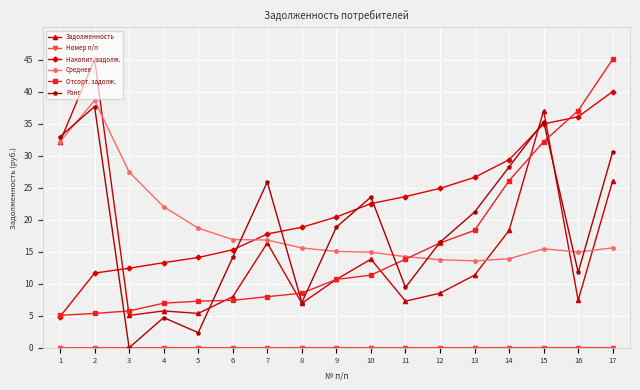

What is the maximum value shown in the chart?

45.0